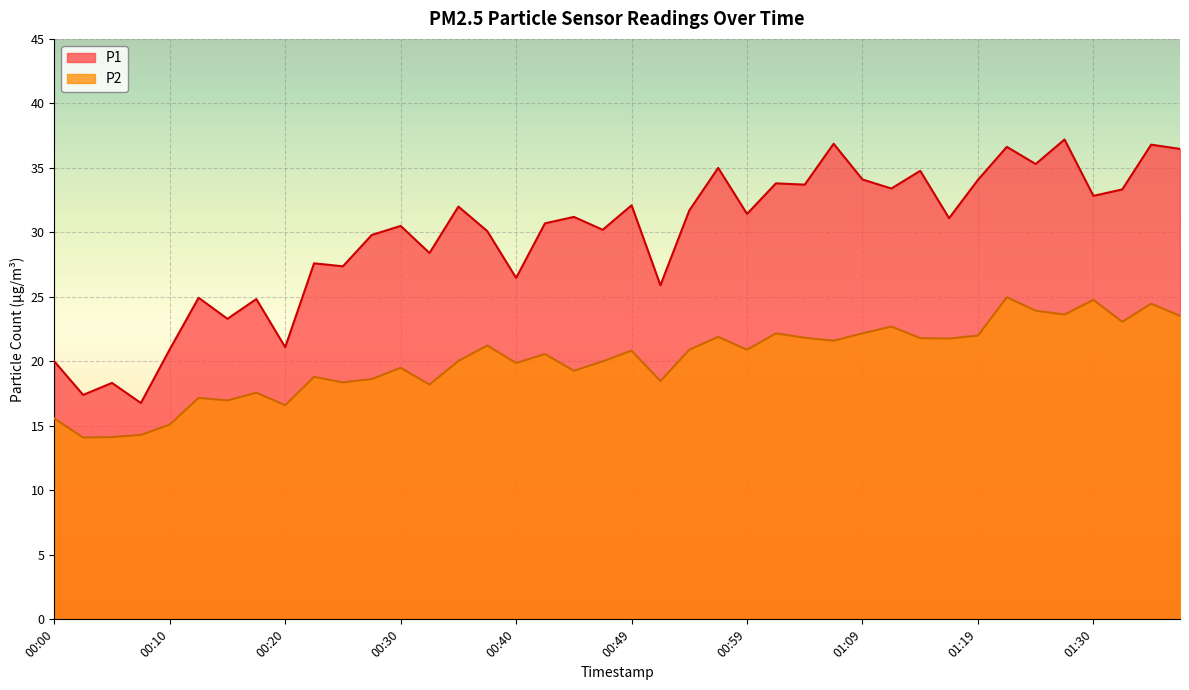

True or false: P2 and P1 cross at least once.

False